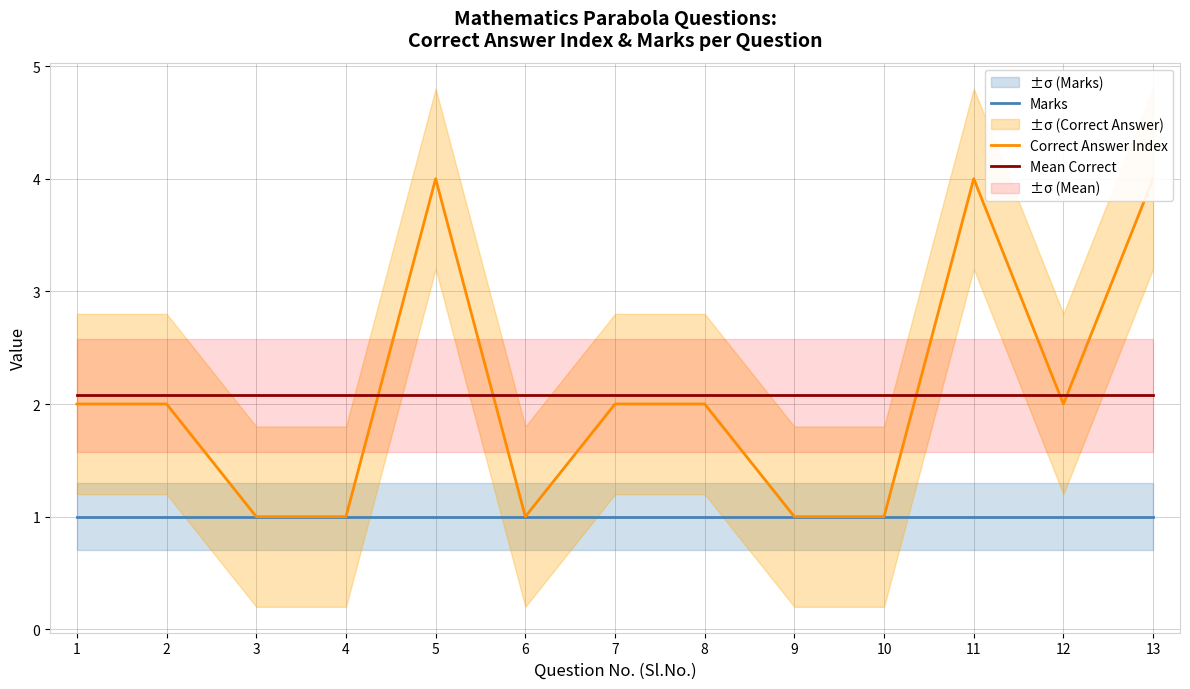

Rank the series by their maximum value, from lowest to highest.

Marks, Mean Correct, Correct Answer Index